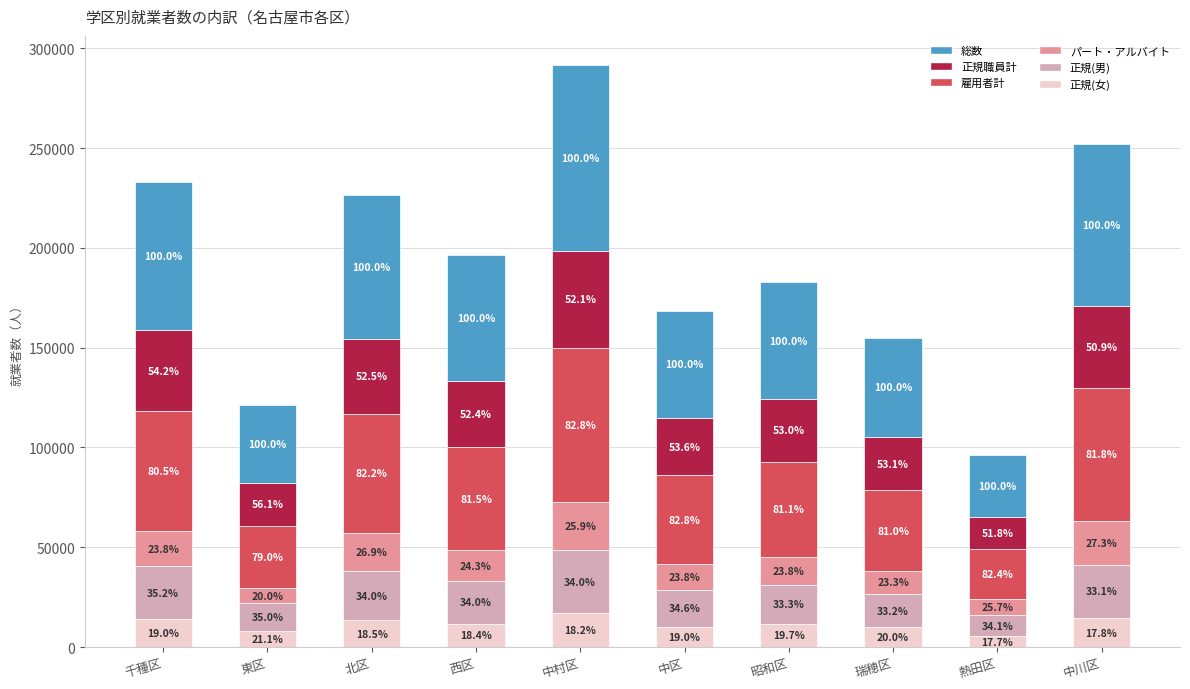

At how many categories does at least one series exceed 45089?

8